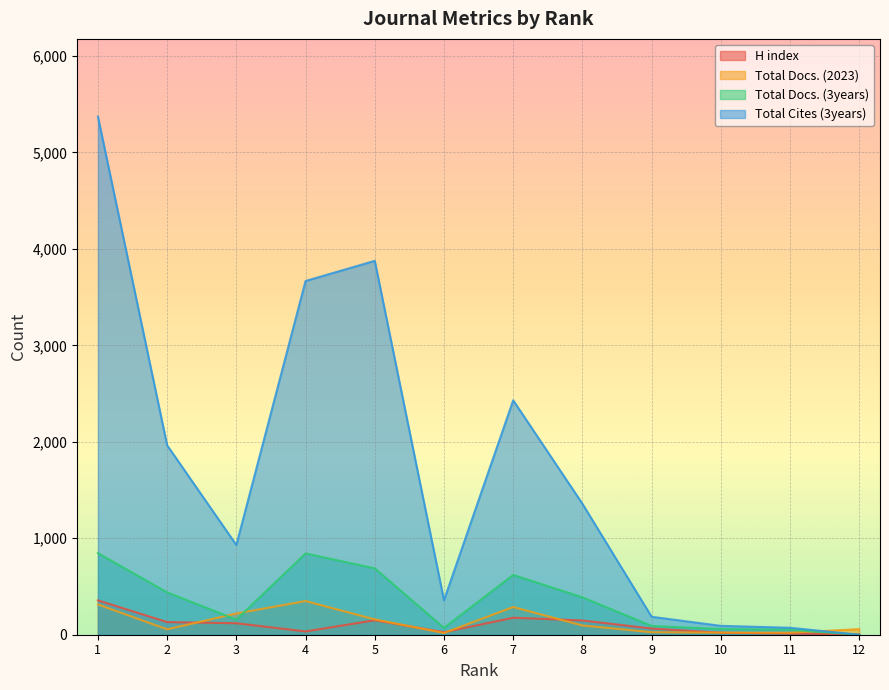

Rank the categories by H index value from highest to lowest.

1, 7, 5, 8, 2, 3, 9, 4, 6, 10, 11, 12